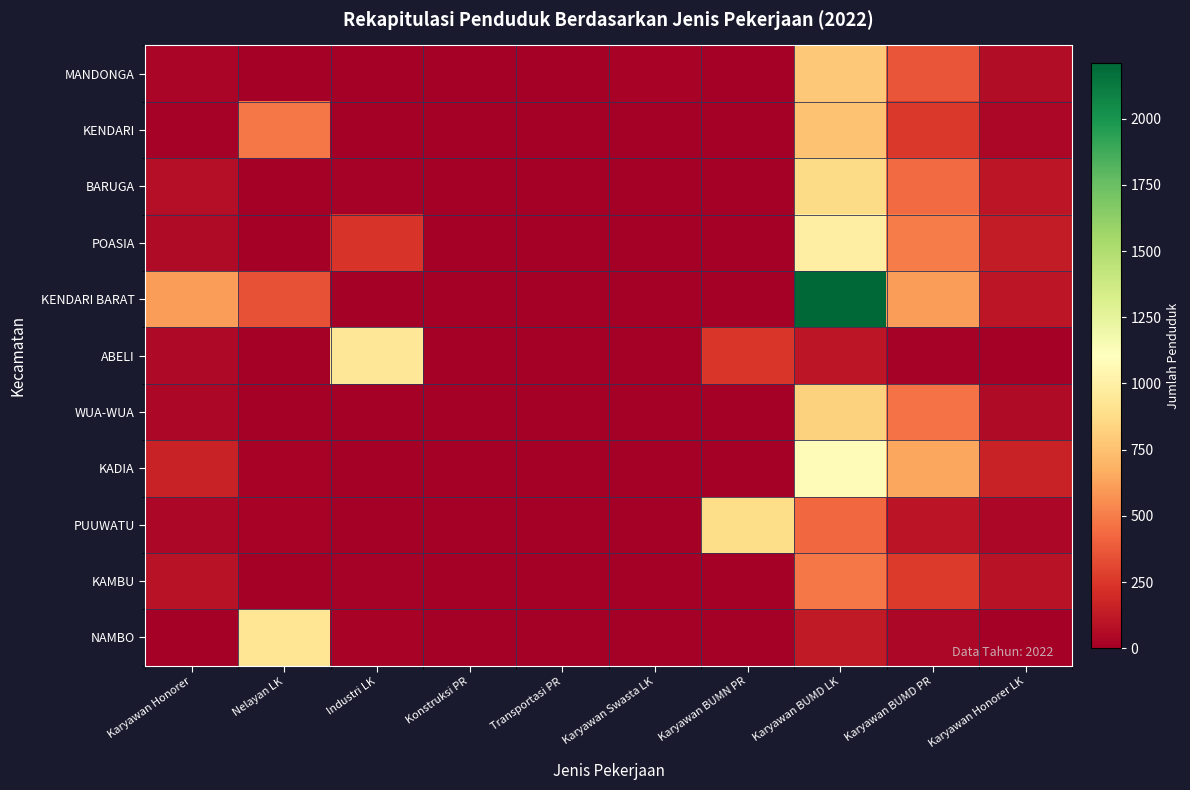

Which series changed the most between Konstruksi PR and Karyawan BUMD LK?

KENDARI BARAT